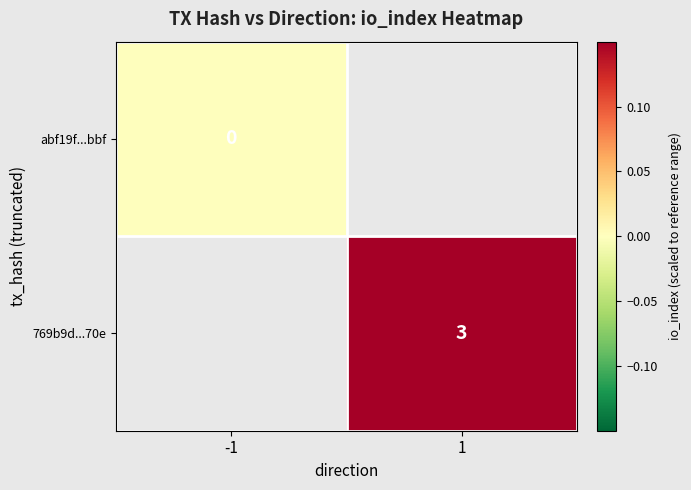

True or false: 769b9d...70e has a value of 3 at 1.

True